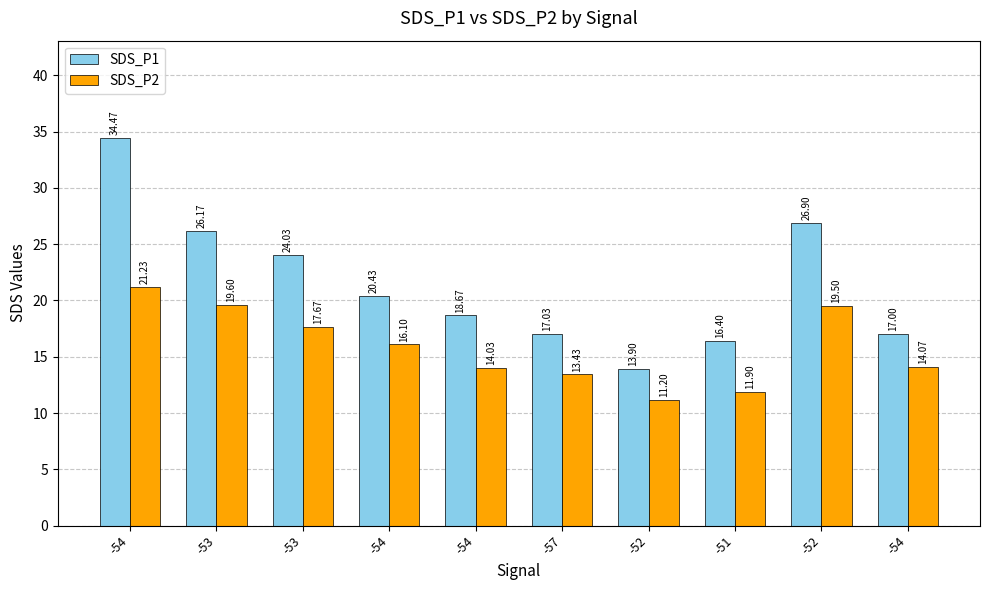

Are the bars horizontal?

No